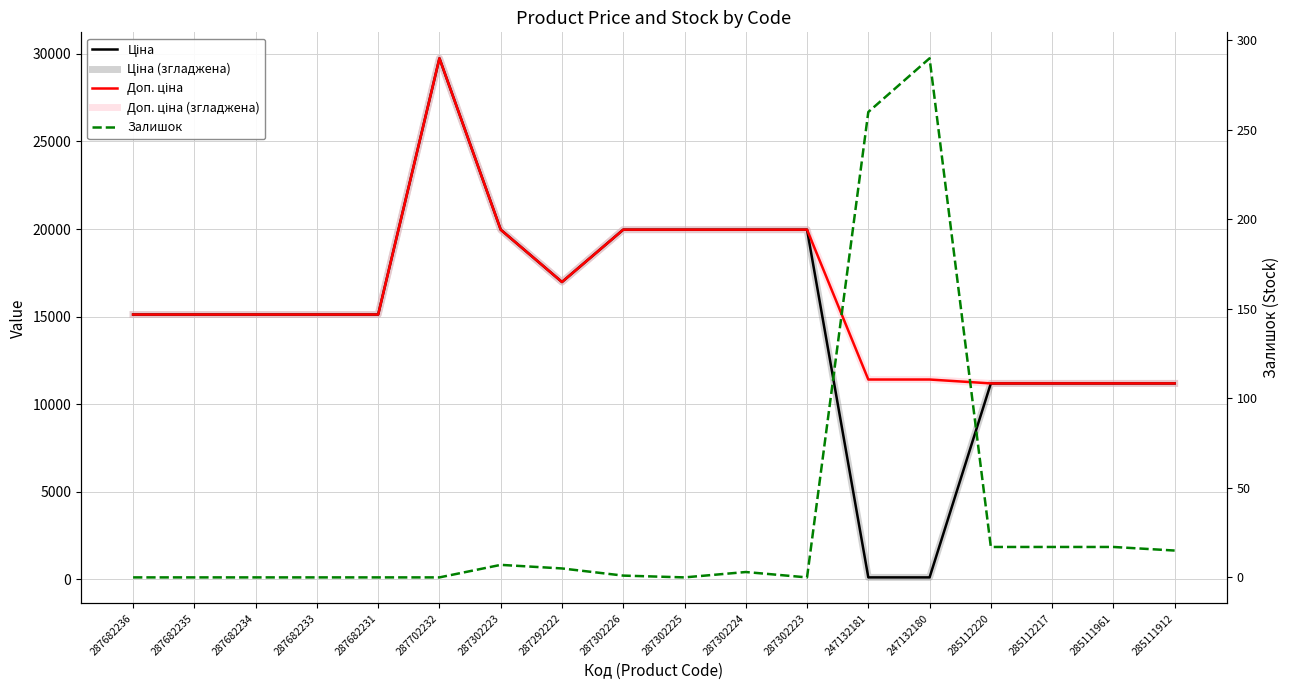

Which series has the widest spread of values?

Ціна